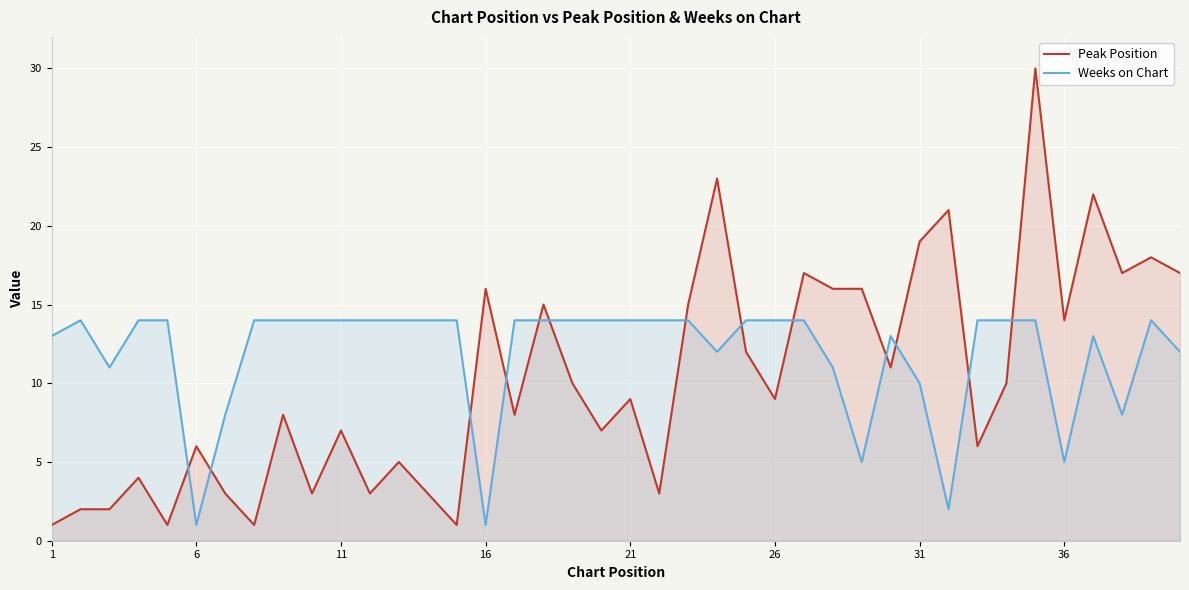

Reading right to left, extract all data points from this chart.

Peak Position: 17	18	17	22	14	30	10	6	21	19	11	16	16	17	9	12	23	15	3	9	7	10	15	8	16	1	3	5	3	7	3	8	1	3	6	1	4	2	2	1
Weeks on Chart: 12	14	8	13	5	14	14	14	2	10	13	5	11	14	14	14	12	14	14	14	14	14	14	14	1	14	14	14	14	14	14	14	14	8	1	14	14	11	14	13